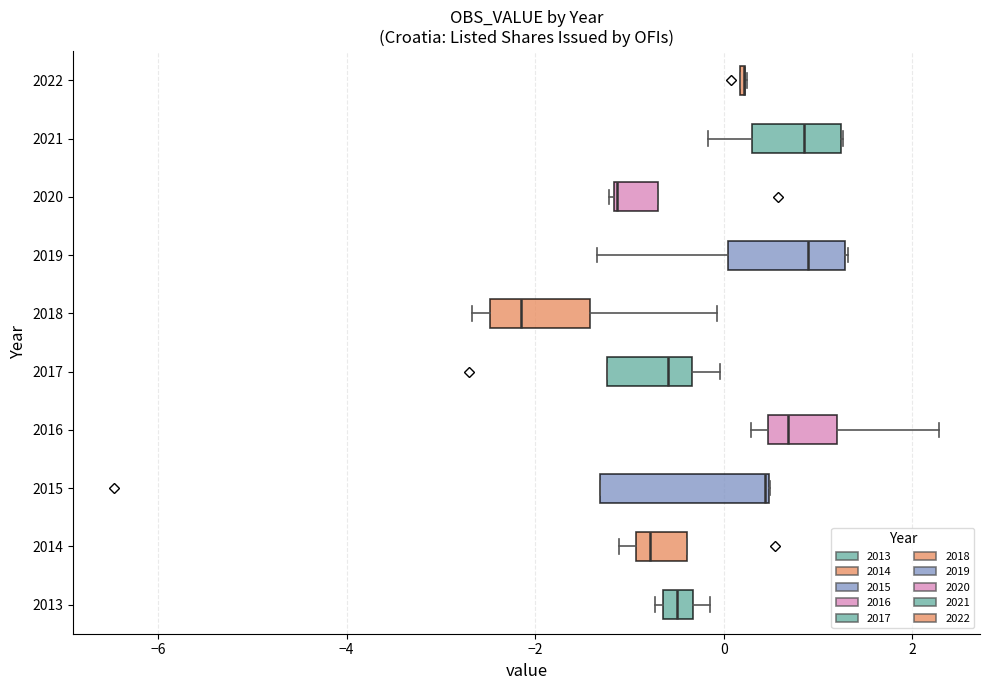

Which box is the widest, from its left edge to its right edge?

2015